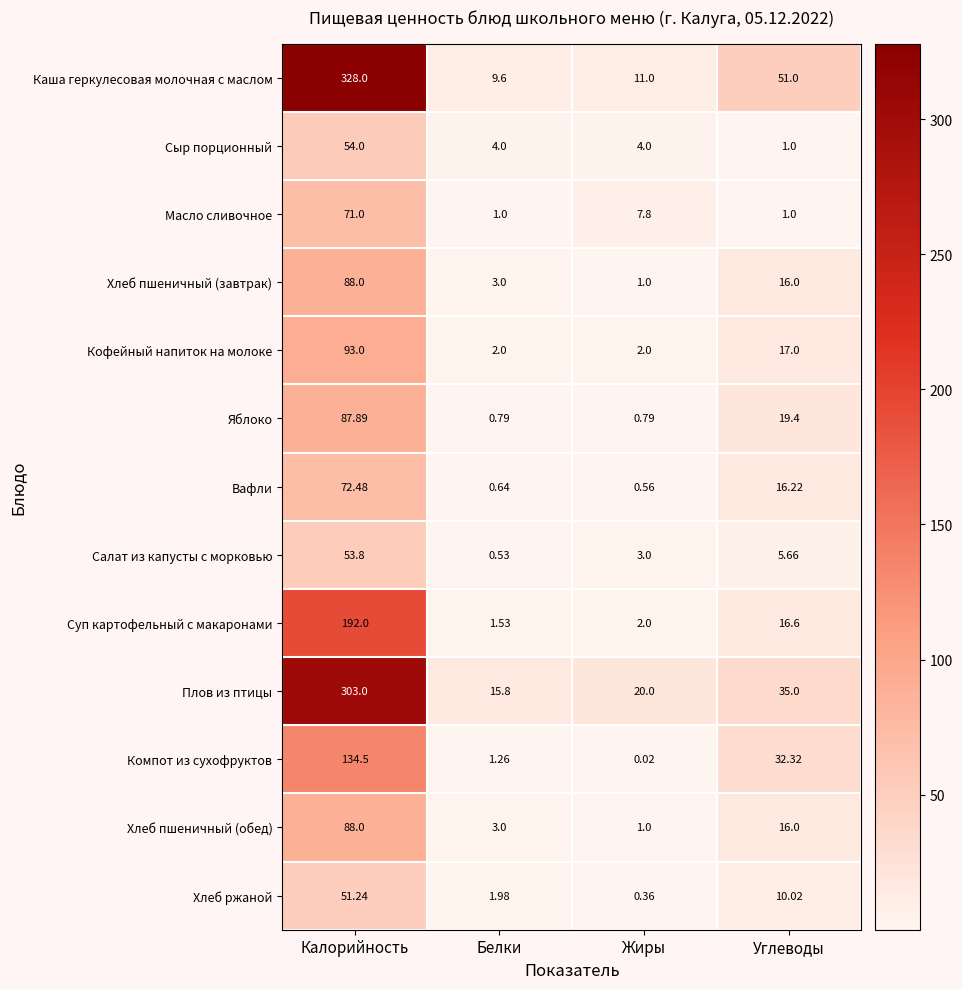

Which series has the largest range (max minus min)?

Каша геркулесовая молочная с маслом